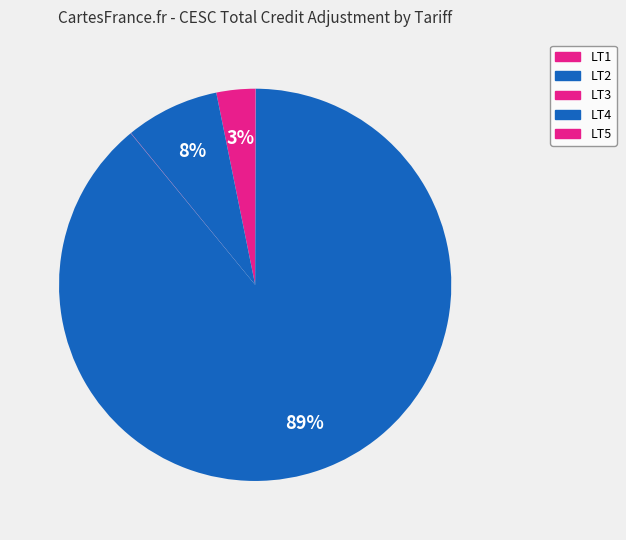

True or false: LT3 accounts for 0% of the total.

True